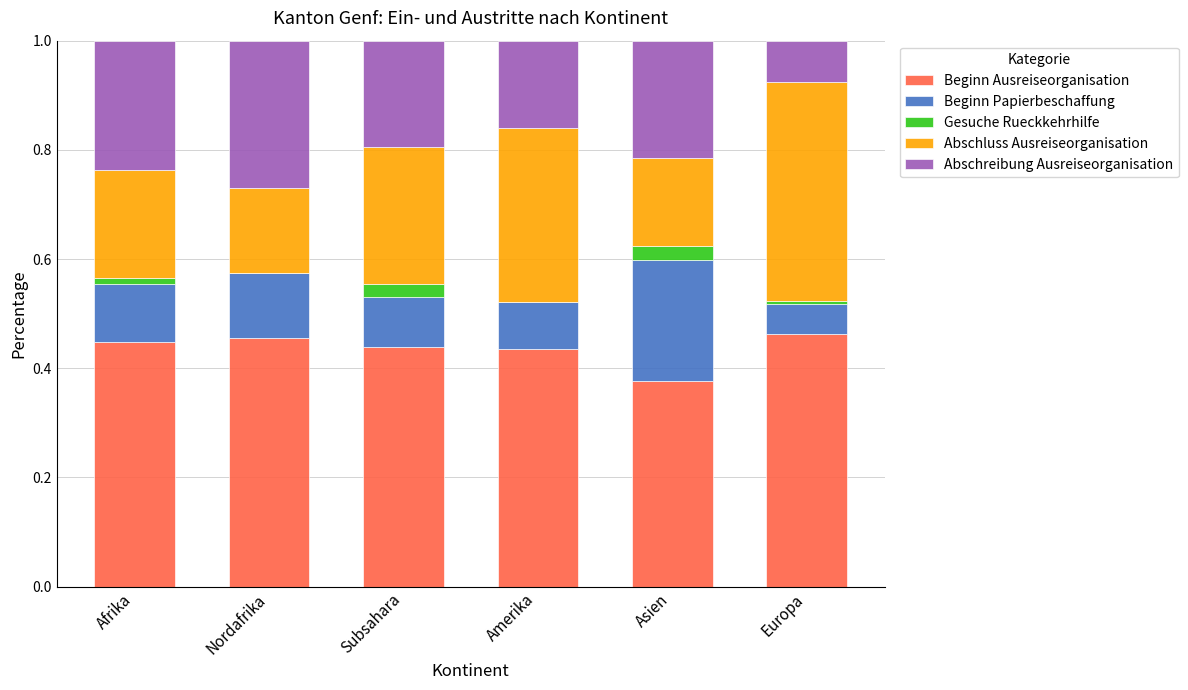

The Beginn Ausreiseorganisation series shows 0.5 at Asien. True or false?

False